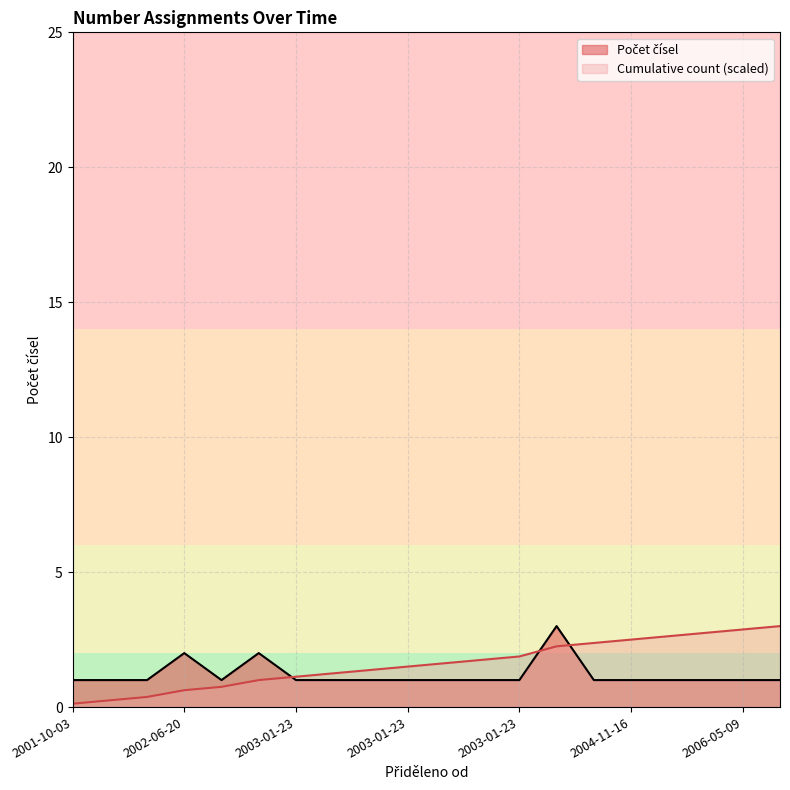

What value does the Cumulative count series have at 2001-10-03?

0.1